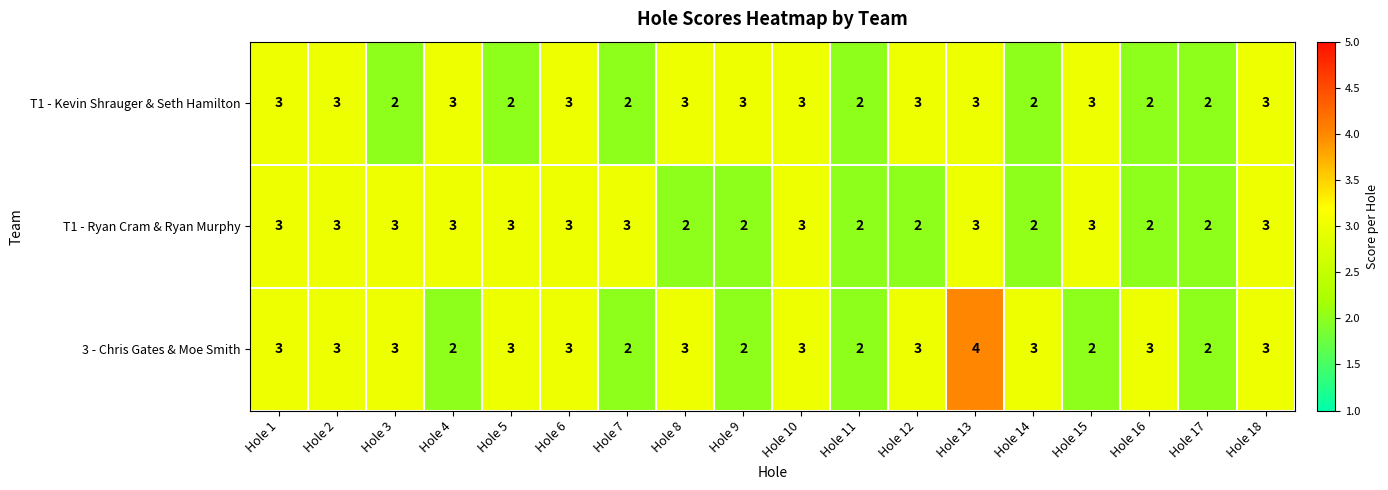

Is it true that T1 - Kevin Shrauger & Seth Hamilton equals 3 at Hole 8?

True